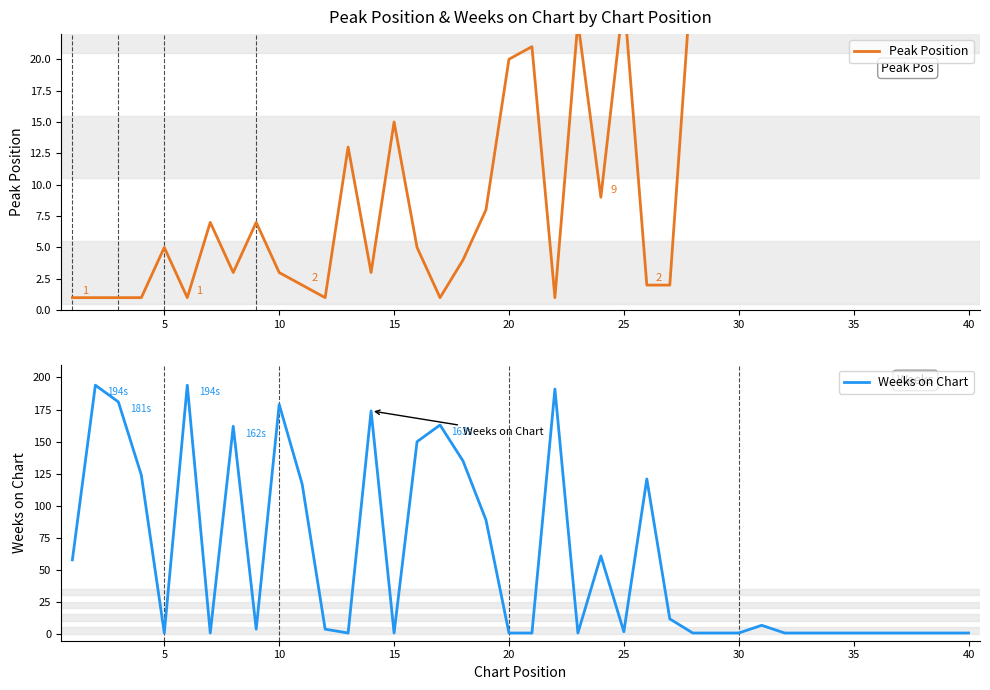

How many lines are shown in the chart?

2